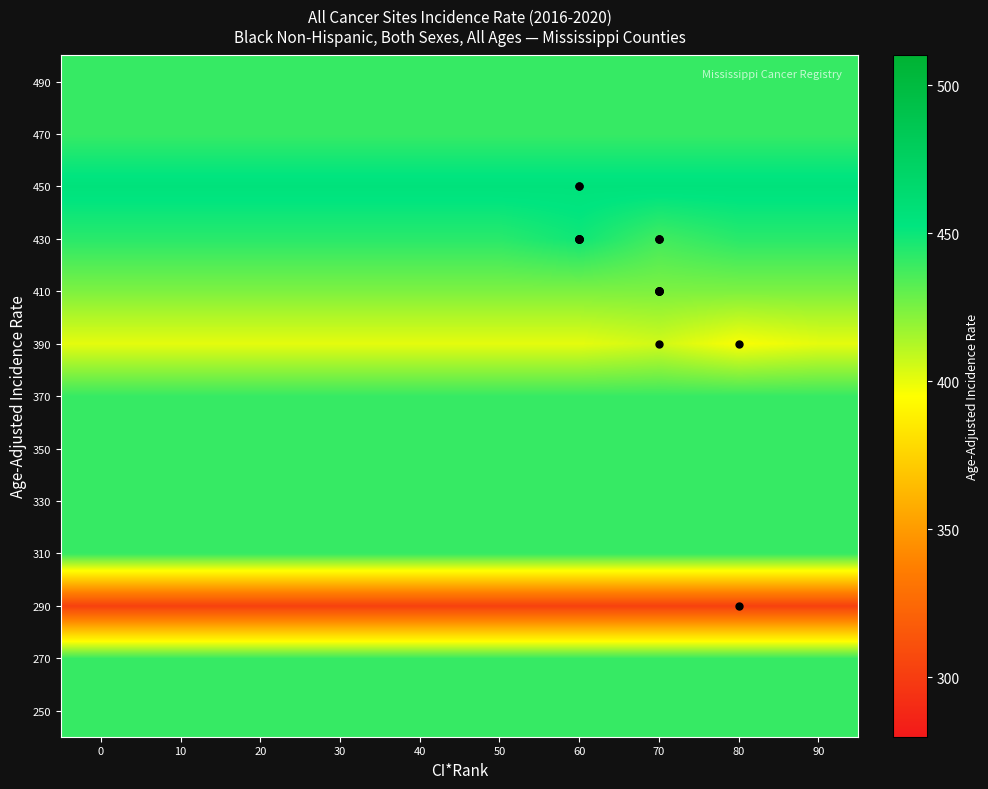

Reading right to left, transcribe all the data shown in this chart.

250: 90=440.0	80=440.0	70=440.0	60=440.0	50=440.0	40=440.0	30=440.0	20=440.0	10=440.0	0=440.0
270: 90=440.0	80=440.0	70=440.0	60=440.0	50=440.0	40=440.0	30=440.0	20=440.0	10=440.0	0=440.0
290: 90=302.4	80=302.4	70=302.4	60=302.4	50=302.4	40=302.4	30=302.4	20=302.4	10=302.4	0=302.4
310: 90=440.0	80=440.0	70=440.0	60=440.0	50=440.0	40=440.0	30=440.0	20=440.0	10=440.0	0=440.0
330: 90=440.0	80=440.0	70=440.0	60=440.0	50=440.0	40=440.0	30=440.0	20=440.0	10=440.0	0=440.0
350: 90=440.0	80=440.0	70=440.0	60=440.0	50=440.0	40=440.0	30=440.0	20=440.0	10=440.0	0=440.0
370: 90=440.0	80=440.0	70=440.0	60=440.0	50=440.0	40=440.0	30=440.0	20=440.0	10=440.0	0=440.0
390: 90=400.9	80=396.2	70=405.5	60=400.9	50=400.9	40=400.9	30=400.9	20=400.9	10=400.9	0=400.9
410: 90=424.1	80=424.1	70=424.1	60=424.1	50=424.1	40=424.1	30=424.1	20=424.1	10=424.1	0=424.1
430: 90=443.1	80=443.1	70=437.5	60=448.8	50=443.1	40=443.1	30=443.1	20=443.1	10=443.1	0=443.1
450: 90=455.5	80=455.5	70=455.5	60=455.5	50=455.5	40=455.5	30=455.5	20=455.5	10=455.5	0=455.5
470: 90=440.0	80=440.0	70=440.0	60=440.0	50=440.0	40=440.0	30=440.0	20=440.0	10=440.0	0=440.0
490: 90=440.0	80=440.0	70=440.0	60=440.0	50=440.0	40=440.0	30=440.0	20=440.0	10=440.0	0=440.0